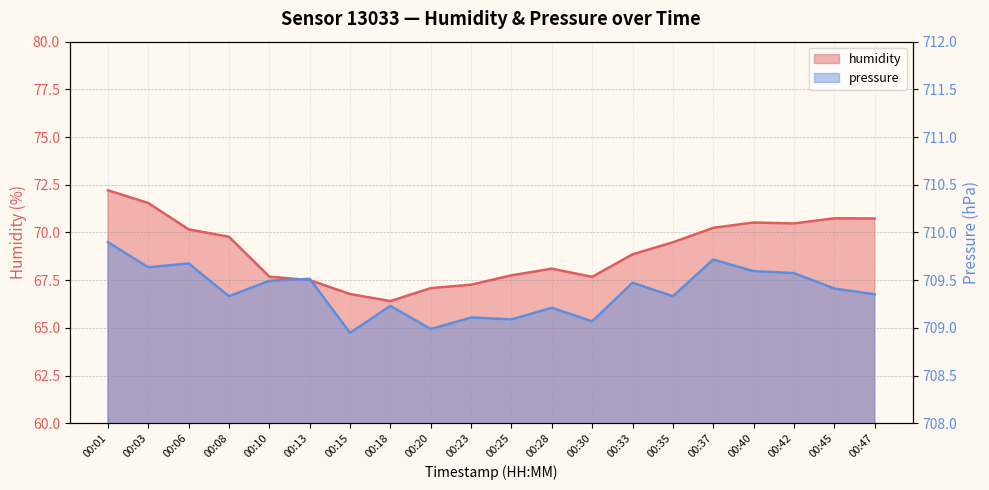

Reading left to right, what are all the values shown in this chart?

humidity: 72.2	71.5	70.2	69.8	67.7	67.5	66.8	66.4	67.1	67.3	67.8	68.1	67.7	68.8	69.5	70.2	70.5	70.5	70.7	70.7
pressure: 709.9	709.6	709.7	709.3	709.5	709.5	708.9	709.2	709.0	709.1	709.1	709.2	709.1	709.5	709.3	709.7	709.6	709.6	709.4	709.4